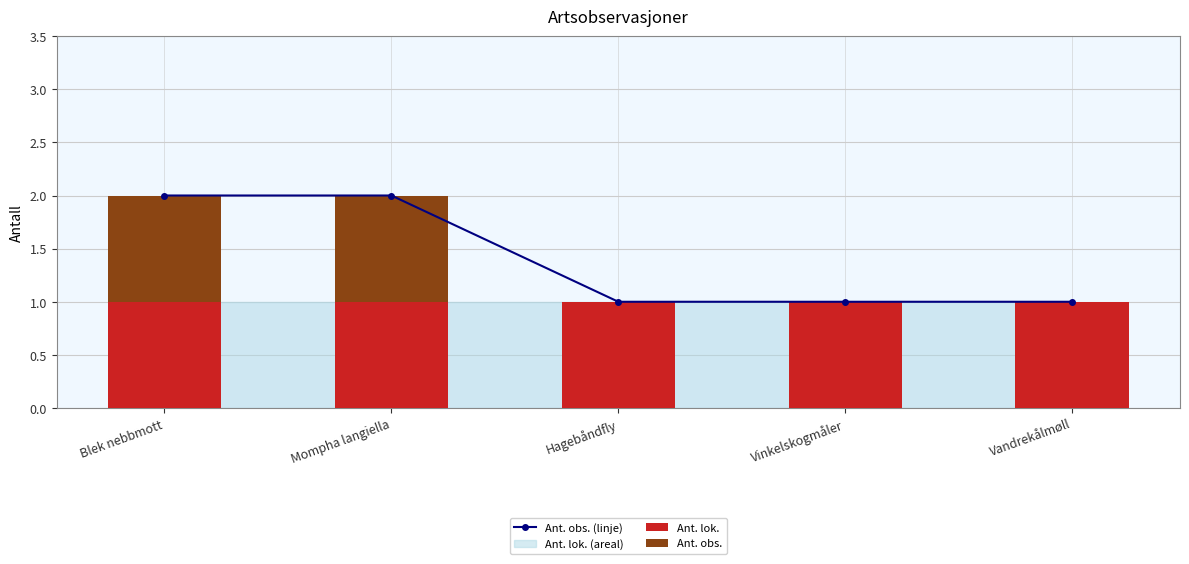

What is the spread (max minus min) of values at Hagebåndfly?

1